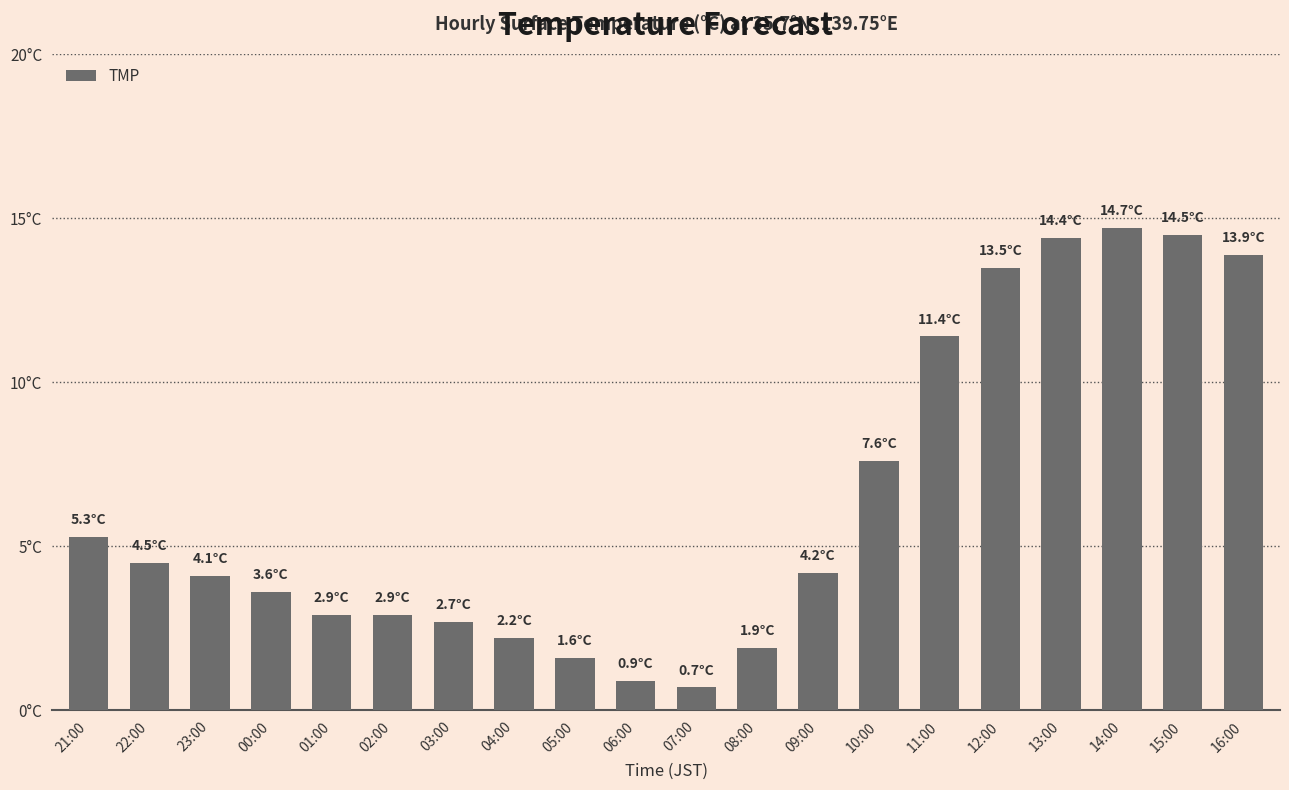

At which category does the chart reach its minimum across all series?

07:00